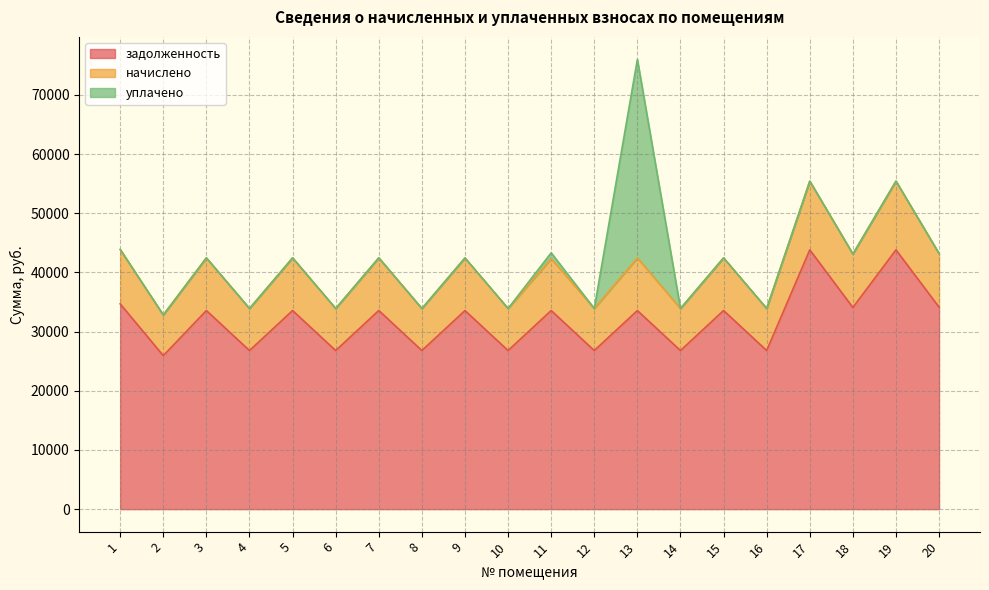

At which label does начислено first exceed 42456?

1